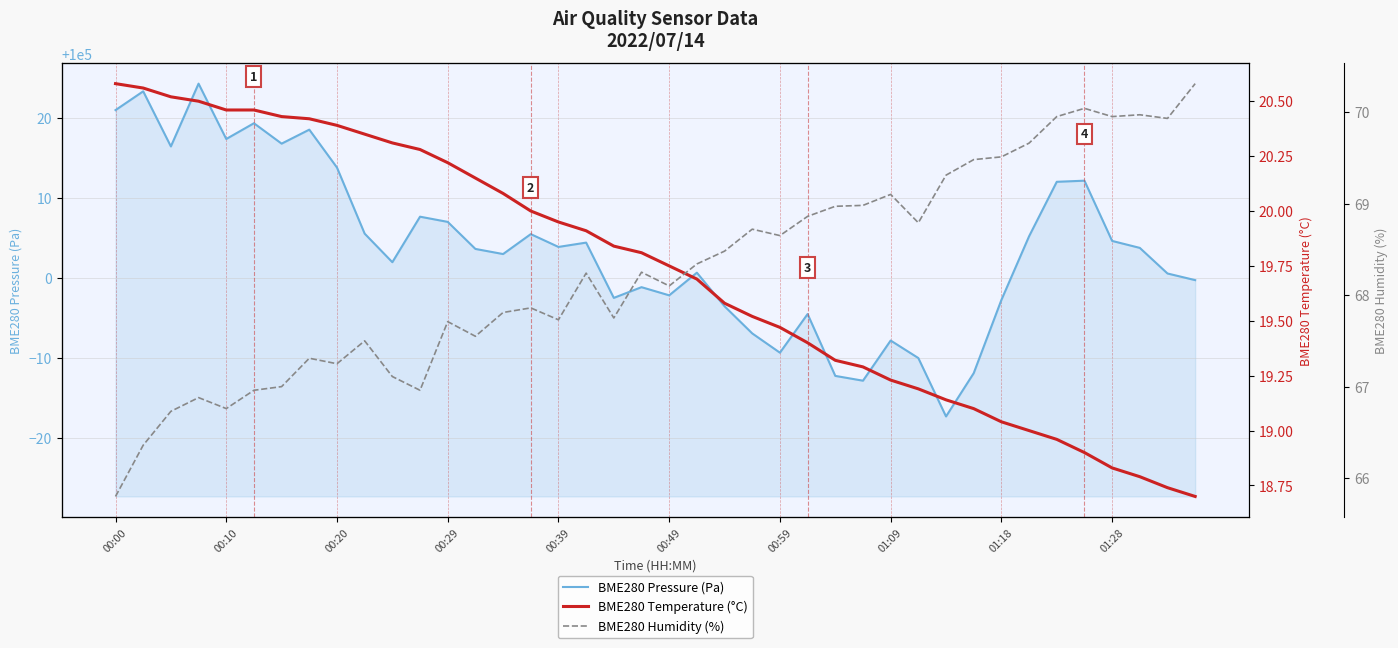

True or false: BME280 Humidity (%) and BME280 Temperature (°C) cross at least once.

False